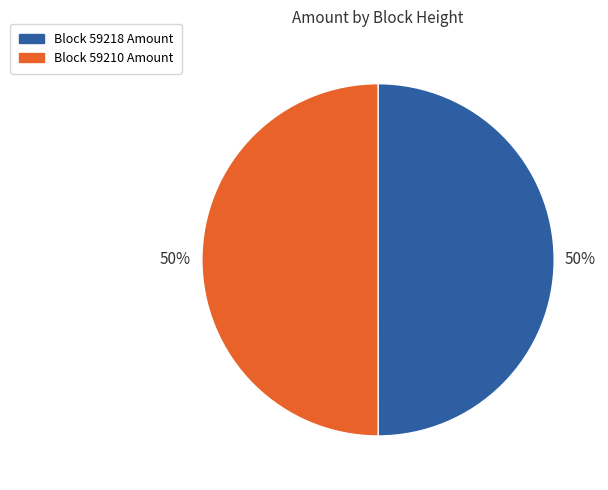

To the nearest percent, what is the difference between the largest and smallest slice percentages?

0%